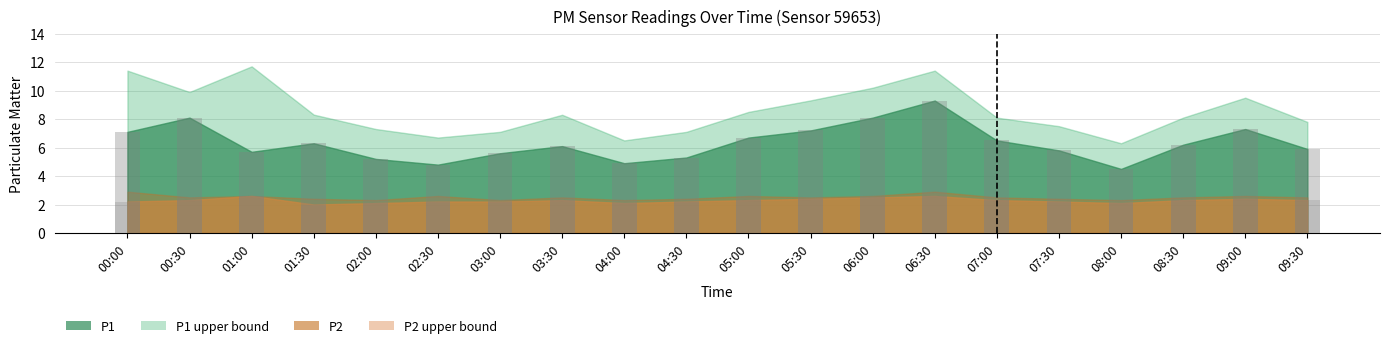

How many bars are there in total?

40